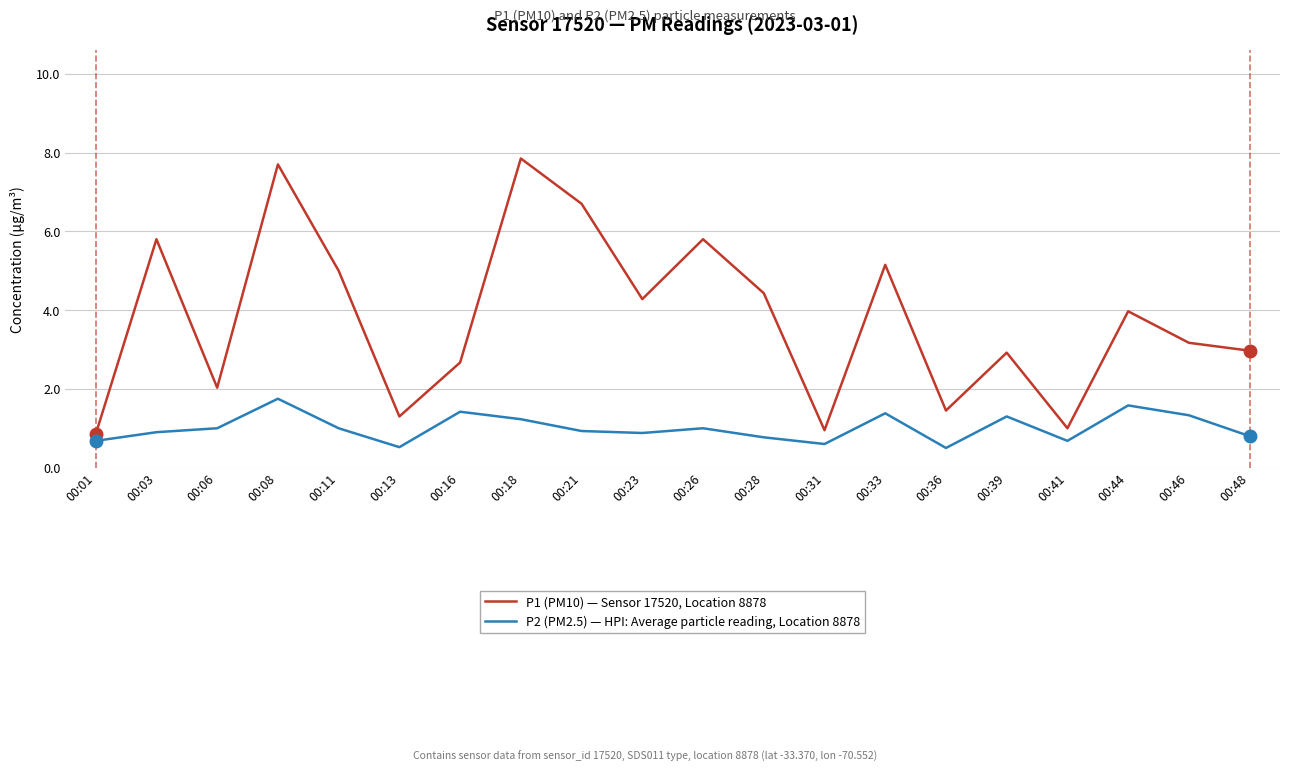

Rank the series by their average value, from highest to lowest.

P1 (PM10) — Sensor 17520, Location 8878, P2 (PM2.5) — HPI: Average particle reading, Location 8878